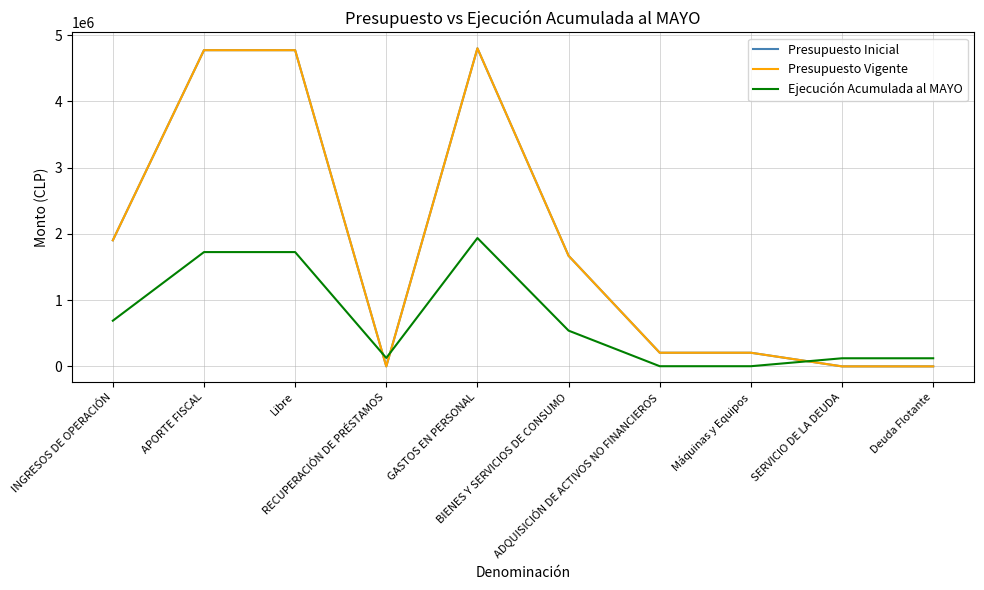

How many interior local valleys does the Presupuesto Vigente series have?

1